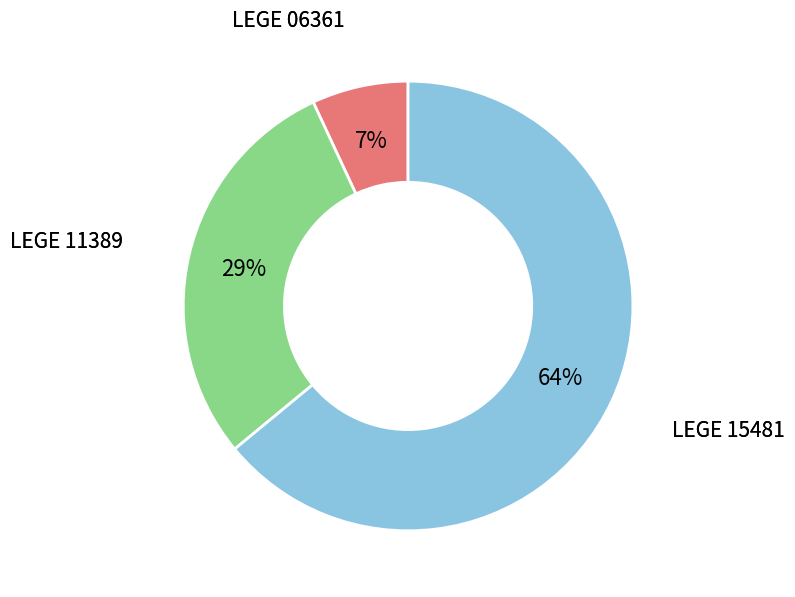

Is there any slice that represents more than half of the pie?

Yes